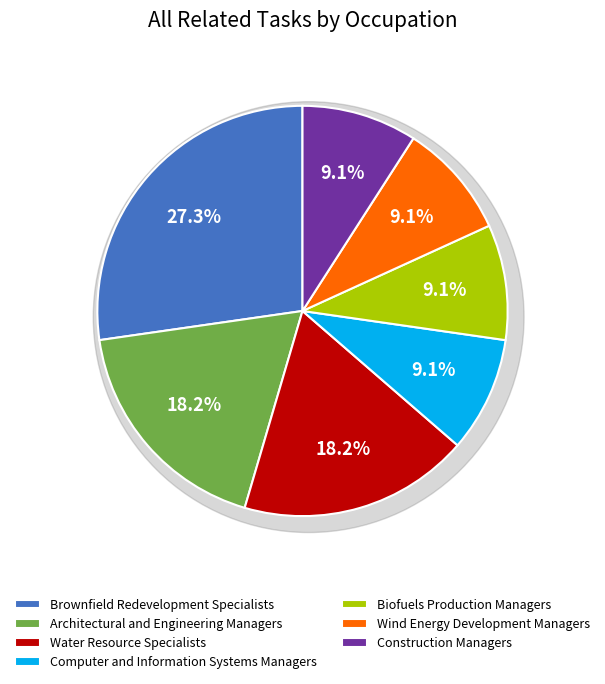

Is there a majority slice in this chart?

No